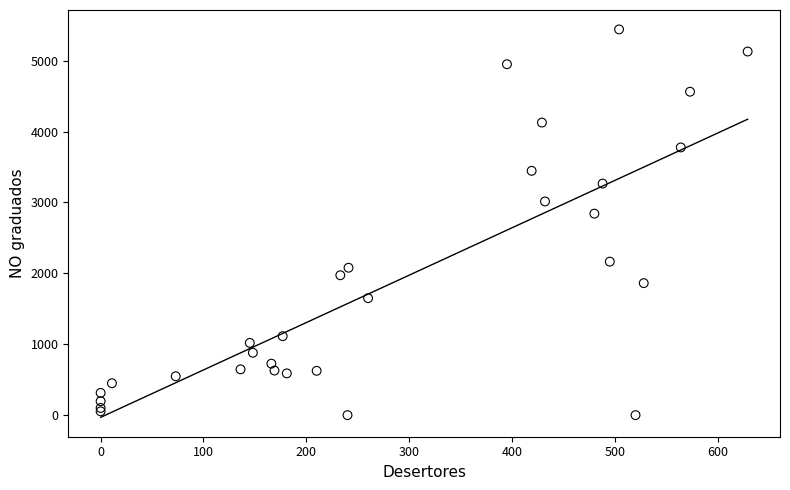

What Y value in the scatter plot is closest to 2720?

2842